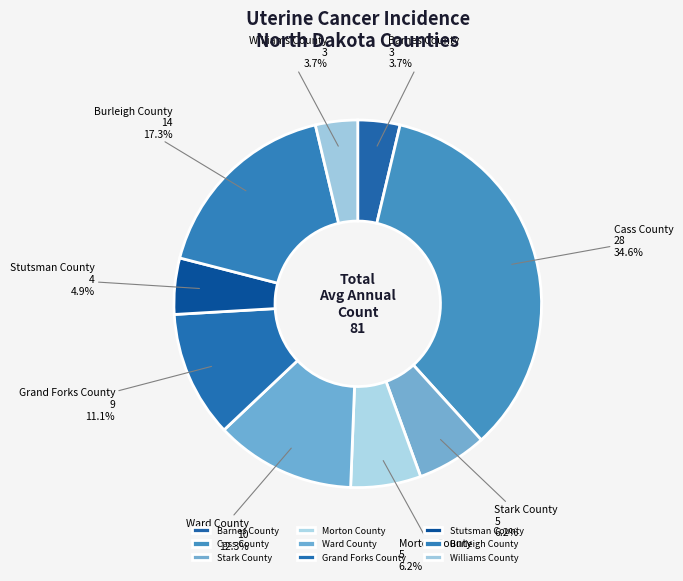

What is the largest slice in the pie chart?

Cass County